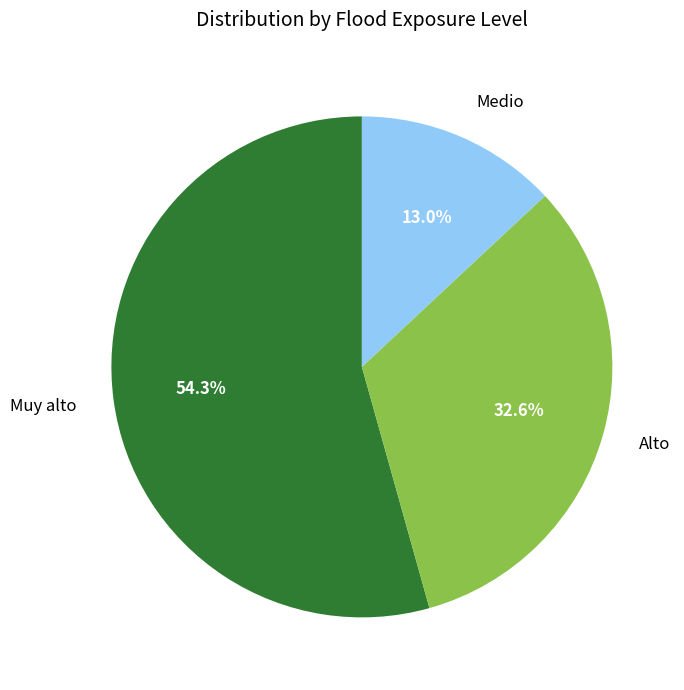

Combined, do Medio and Alto account for over 50%?

No